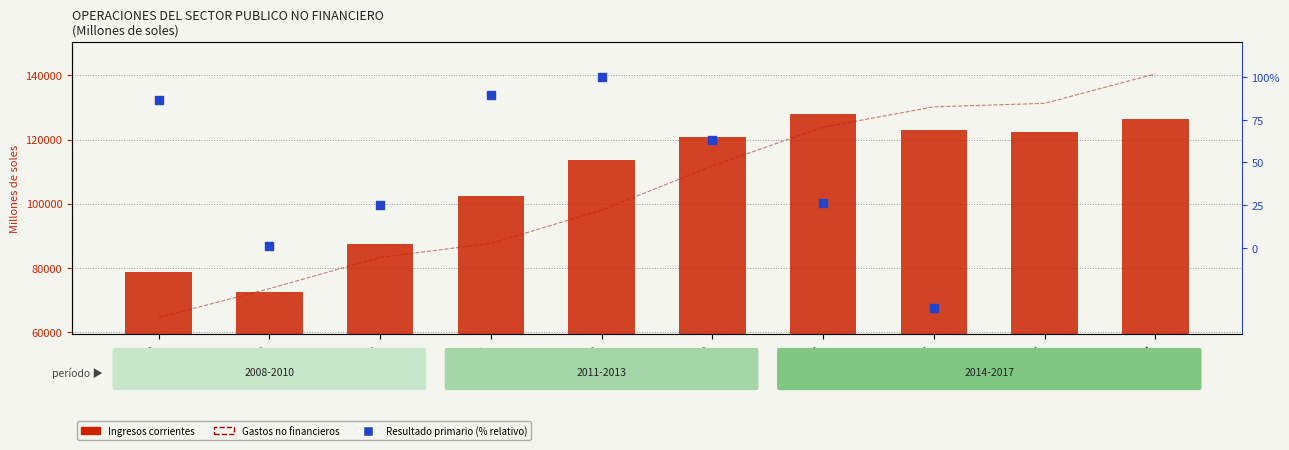

Which series contains the lowest Y value?

Resultado primario (% relativo)